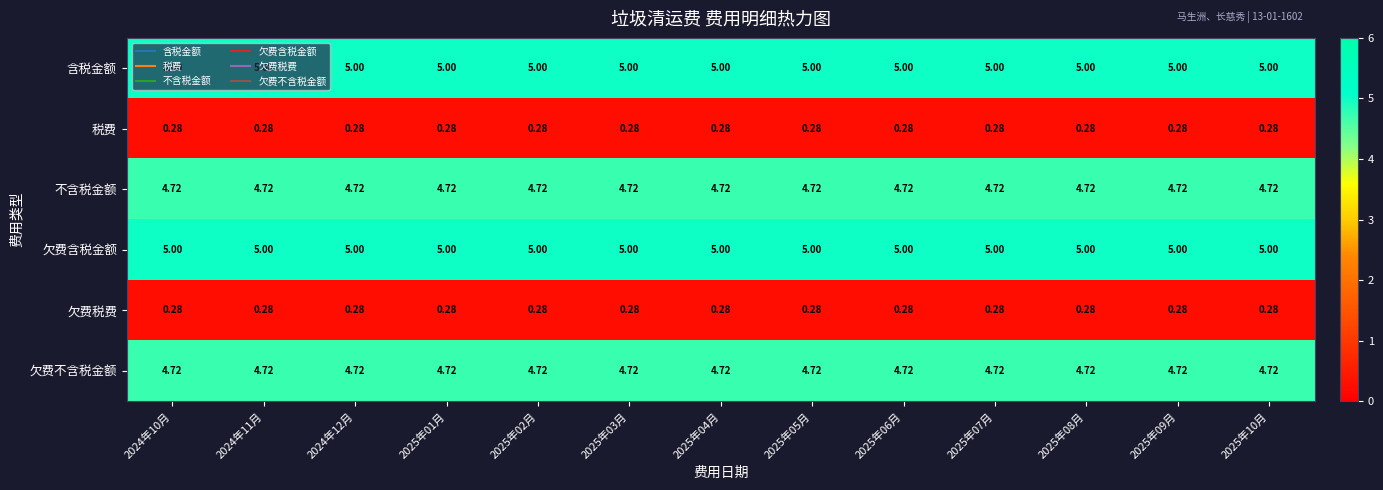

Between 2025年03月 and 2025年07月, which is larger?

2025年03月